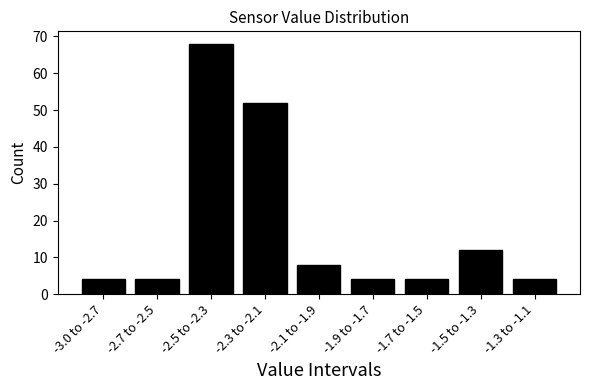

Reading left to right, transcribe all the data shown in this chart.

4	4	68	52	8	4	4	12	4